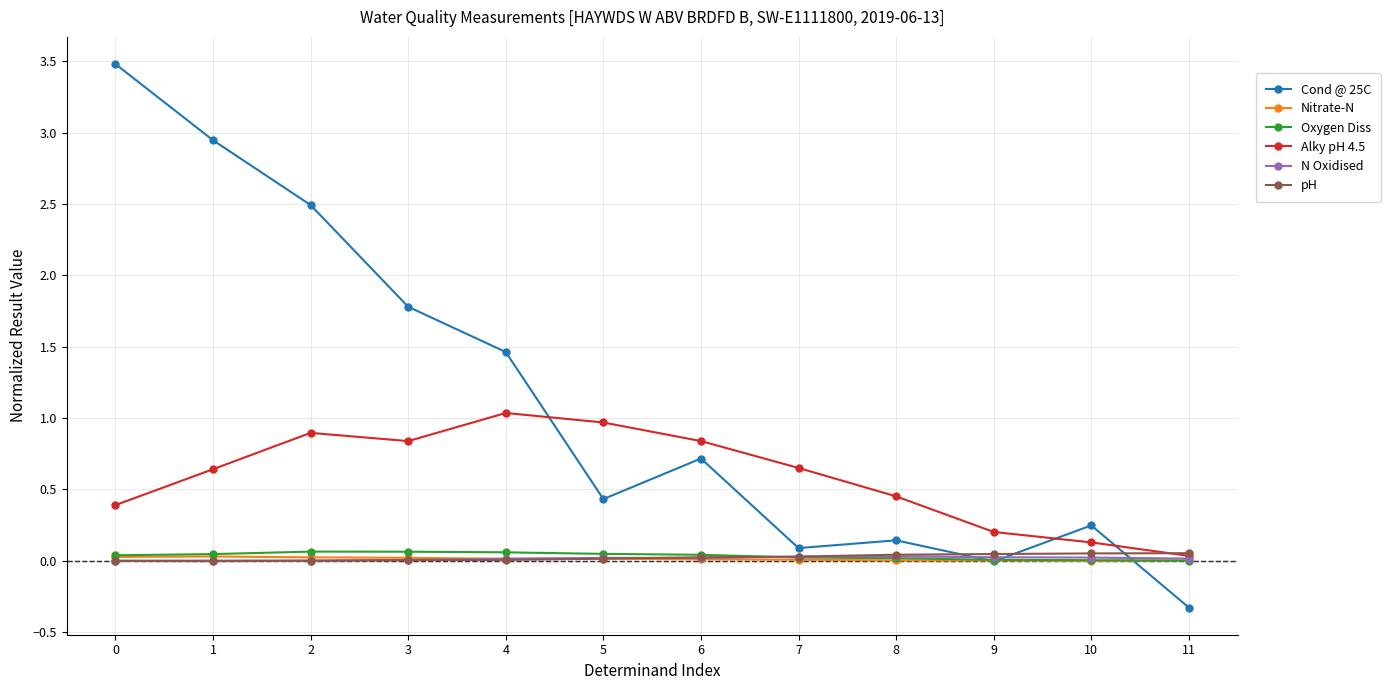

After their last crossing, which series has the higher values: Cond @ 25C or Oxygen Diss?

Oxygen Diss